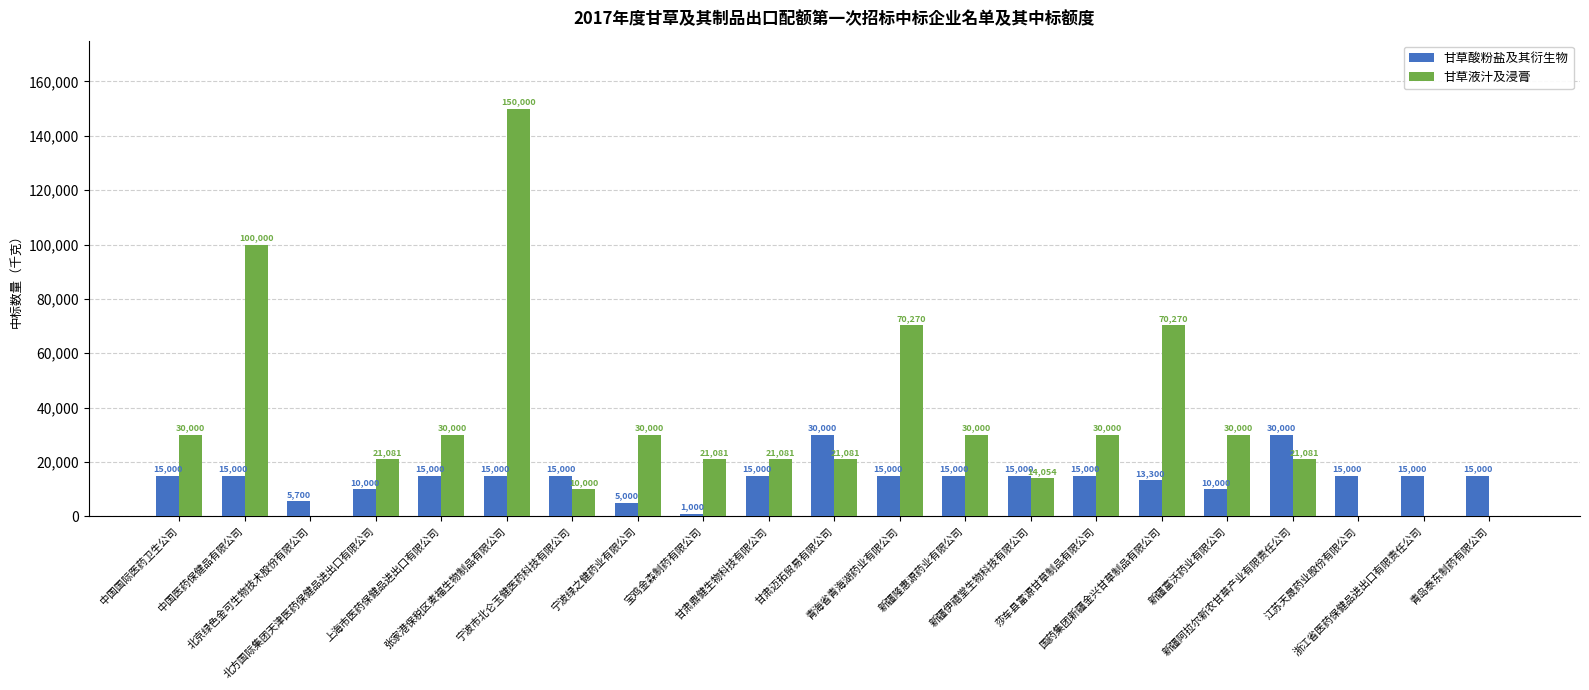

How many distinct data groups are displayed?

2